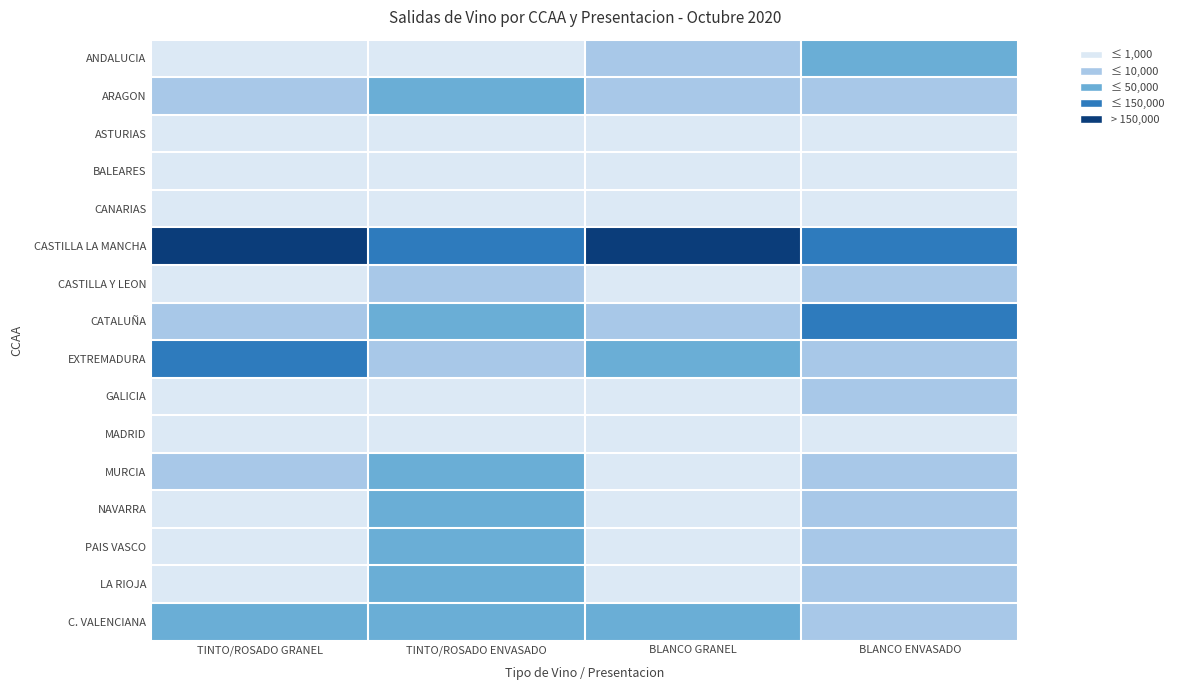

What is the average value of the ASTURIAS series?

16